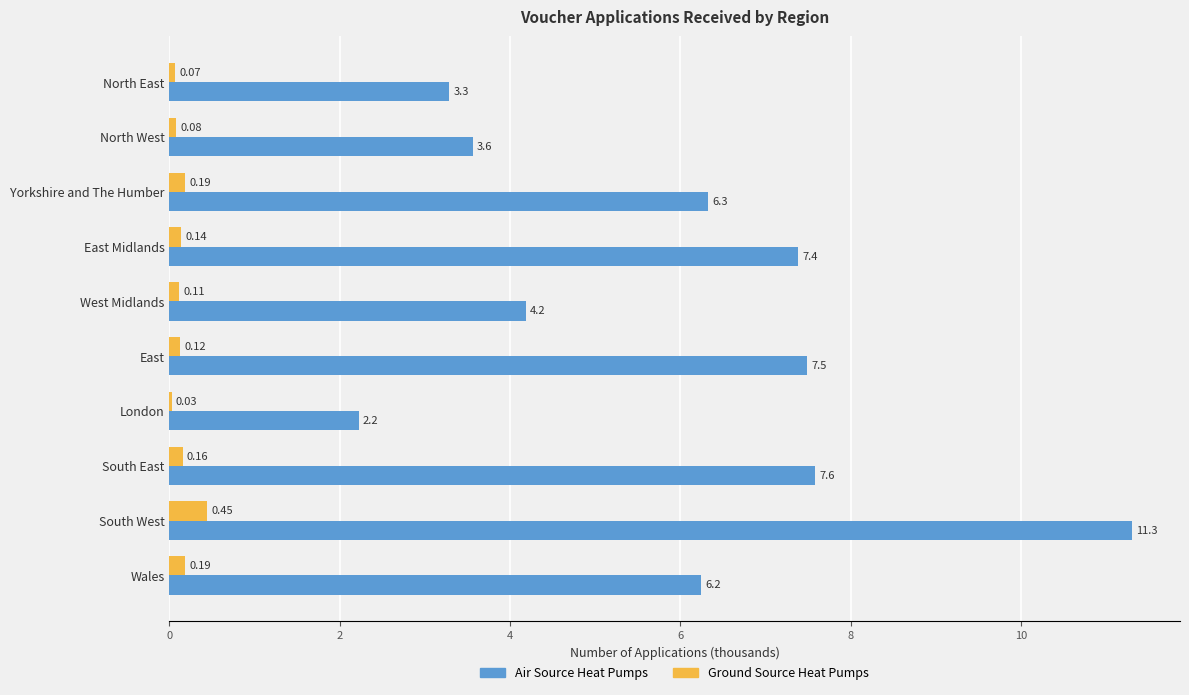

Which label corresponds to the largest value in the chart?

South West